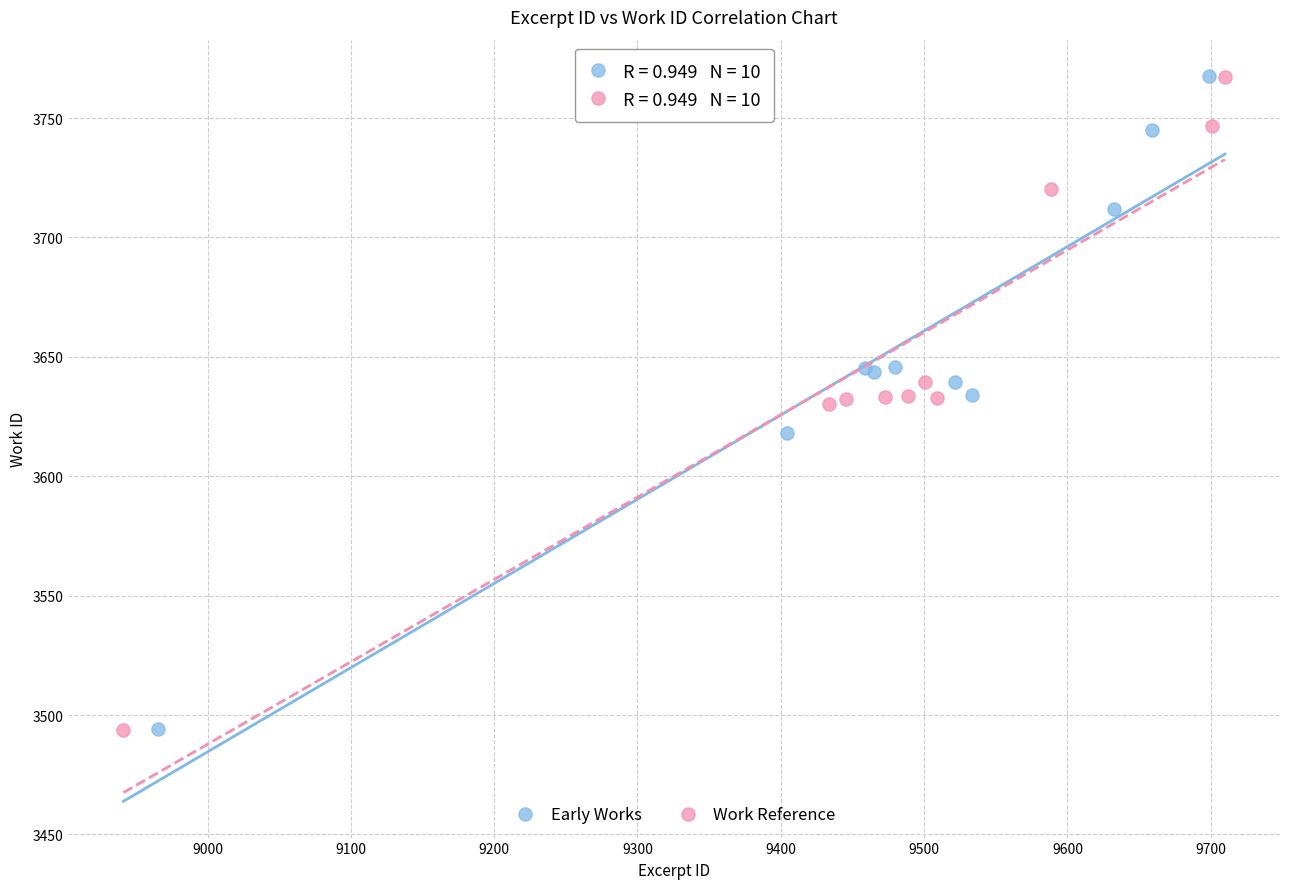

Which series has the widest spread of Y values?

Work Reference